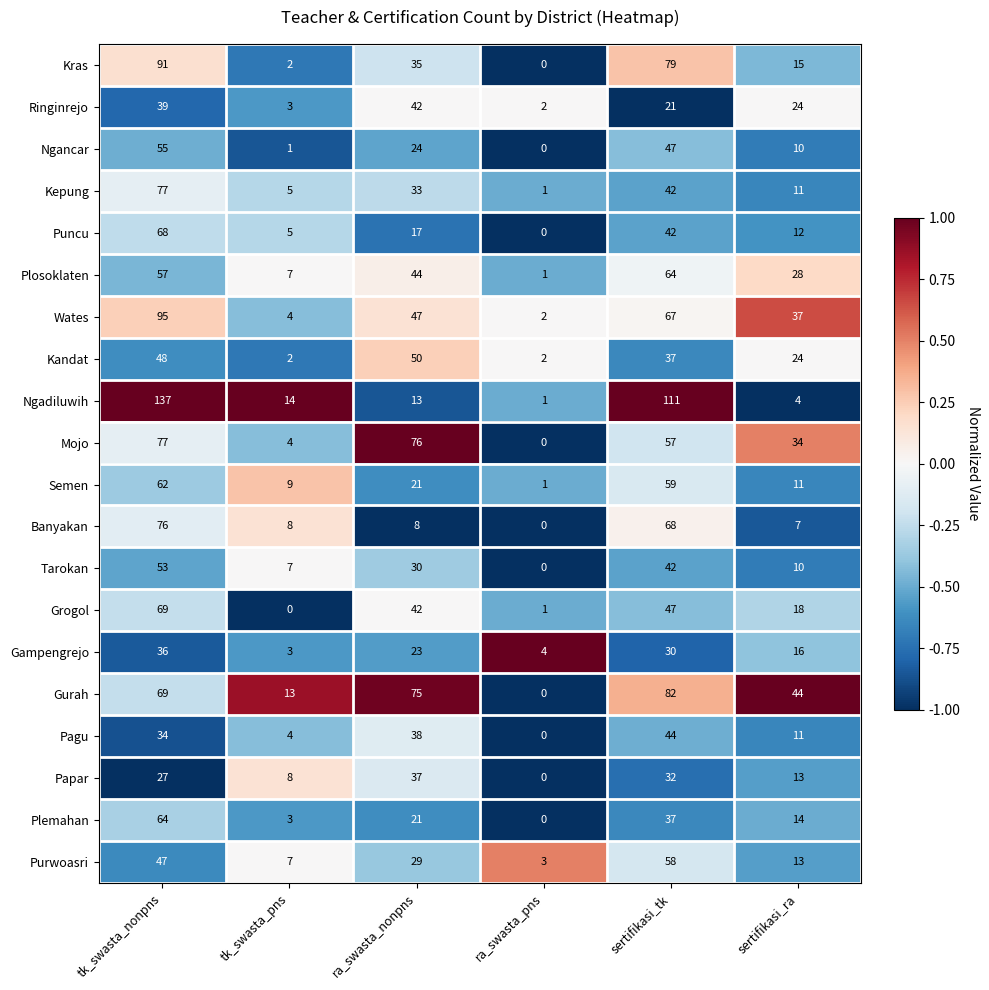

Which category has the lowest value in the Tarokan series?

ra_swasta_pns